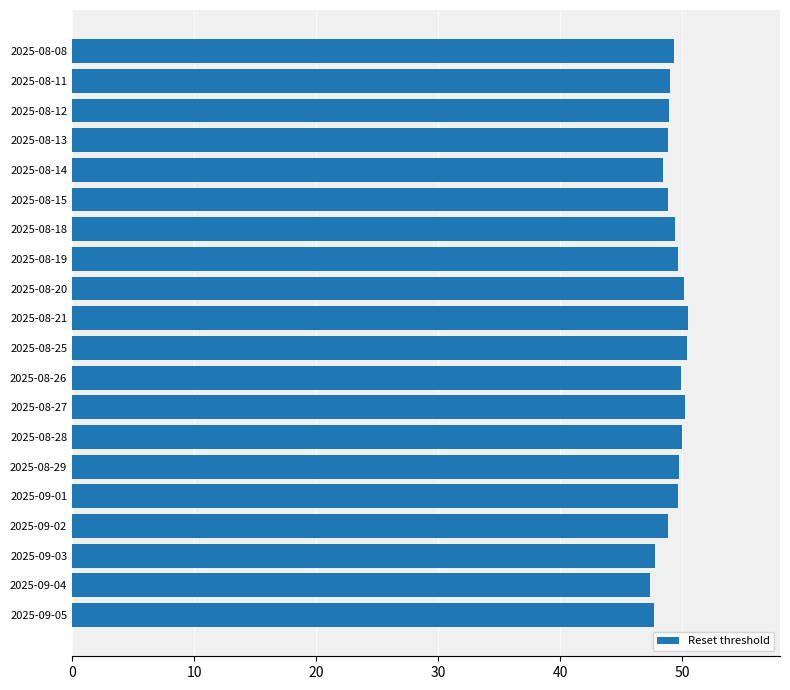

Between 2025-08-26 and 2025-09-03, which is larger?

2025-08-26